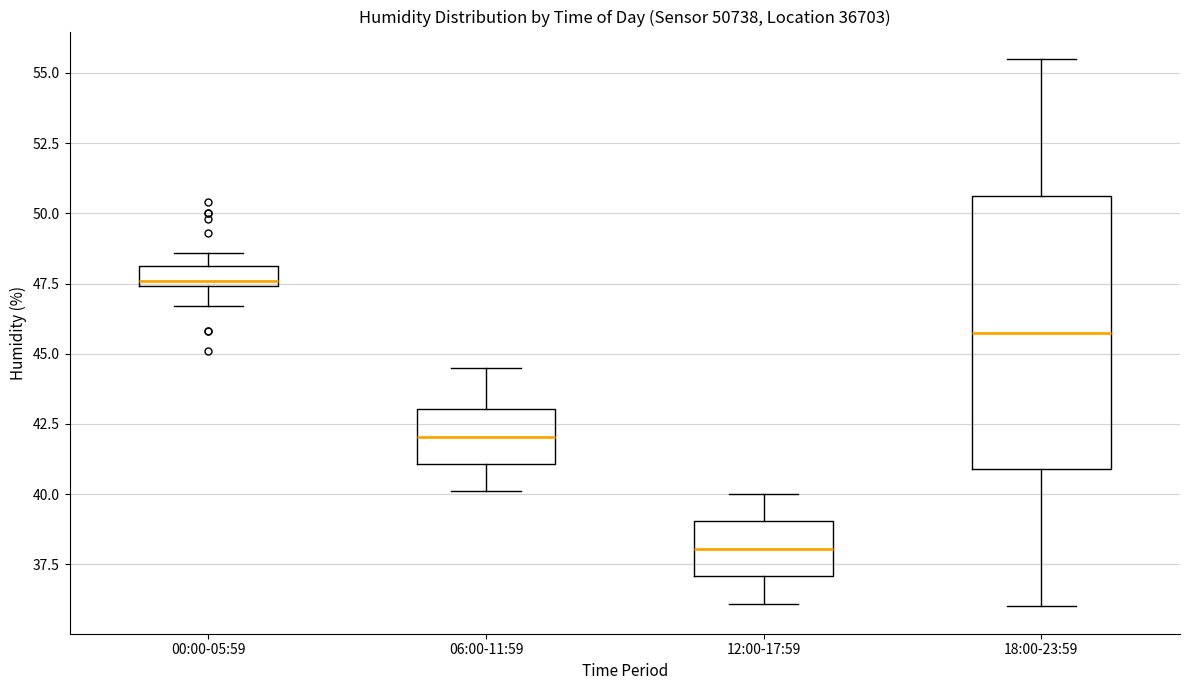

Which box's median line is the lowest?

12:00-17:59